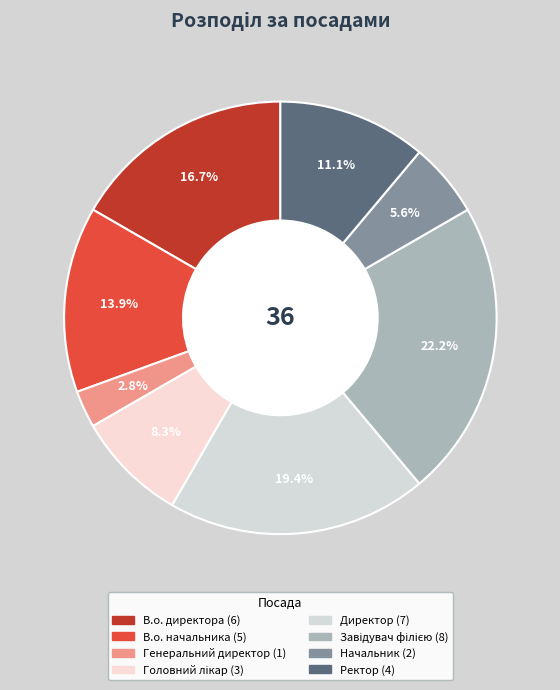

Count the number of slices in the pie.

8